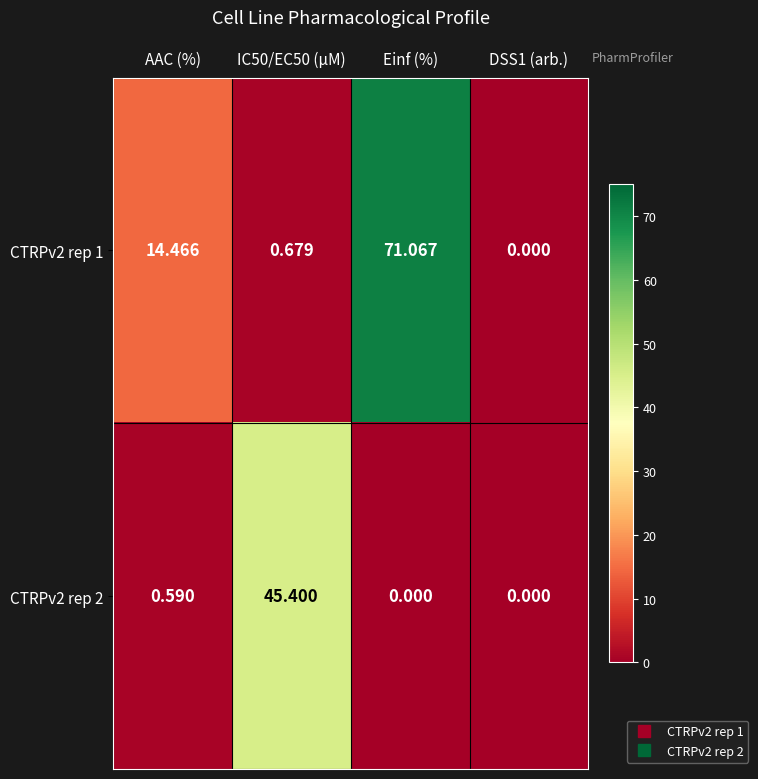

Is the value of CTRPv2 rep 2 at Einf (%) greater than the value of CTRPv2 rep 1 at AAC (%)?

No